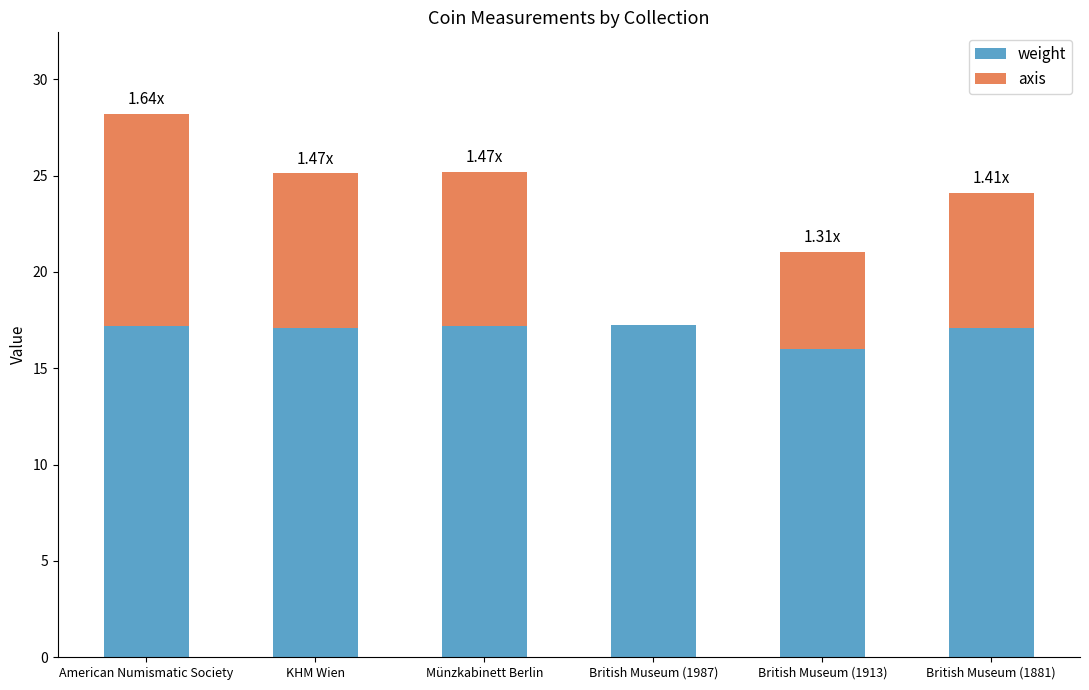

Count the number of data series in this chart.

2